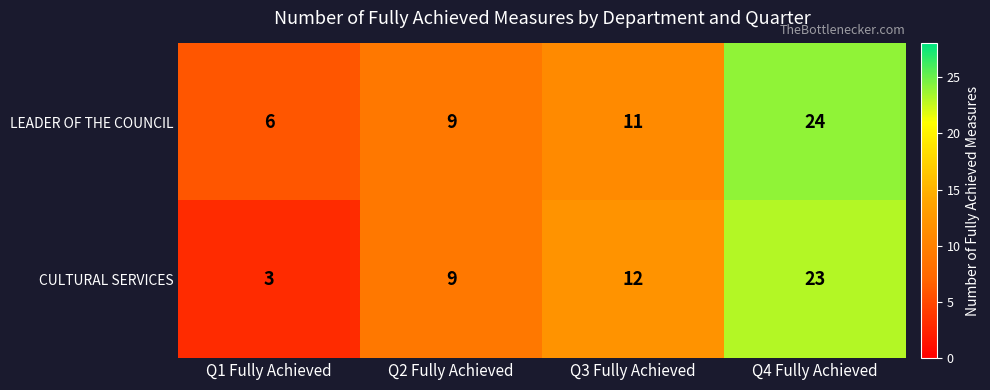

True or false: LEADER OF THE COUNCIL has a value of 9 at Q2 Fully Achieved.

True